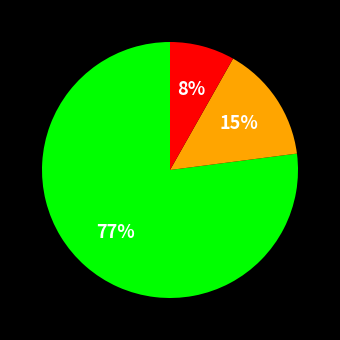

To the nearest percent, what is the difference between the largest and smallest slice percentages?

69%